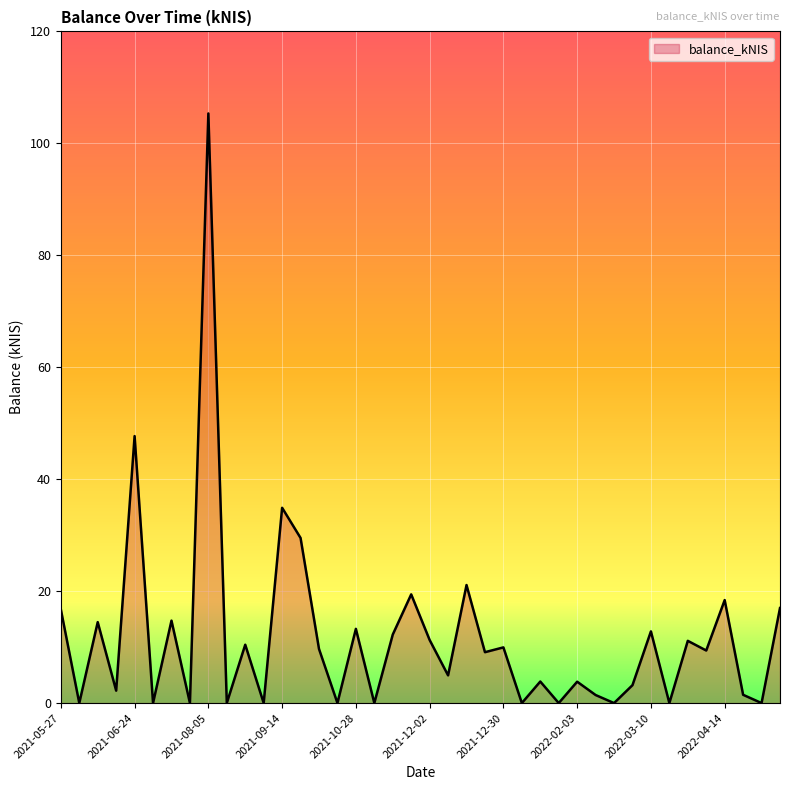

List the labels in order of value, smallest first.

2021-06-03, 2021-07-01, 2021-07-29, 2021-08-12, 2021-09-02, 2021-10-07, 2021-11-04, 2022-01-06, 2022-01-27, 2022-02-17, 2022-03-16, 2022-04-28, 2022-02-10, 2022-04-20, 2021-06-17, 2022-03-03, 2022-02-03, 2022-01-20, 2021-12-09, 2021-12-23, 2022-04-07, 2021-09-30, 2021-12-30, 2021-08-26, 2022-03-31, 2021-12-02, 2021-11-18, 2022-03-10, 2021-10-28, 2021-06-10, 2021-07-22, 2021-05-27, 2022-05-12, 2022-04-14, 2021-11-25, 2021-12-16, 2021-09-23, 2021-09-14, 2021-06-24, 2021-08-05